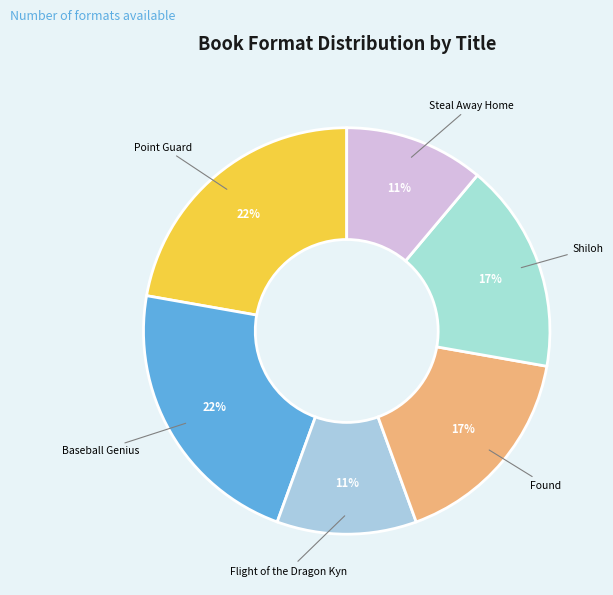

Count the number of slices in the pie.

6